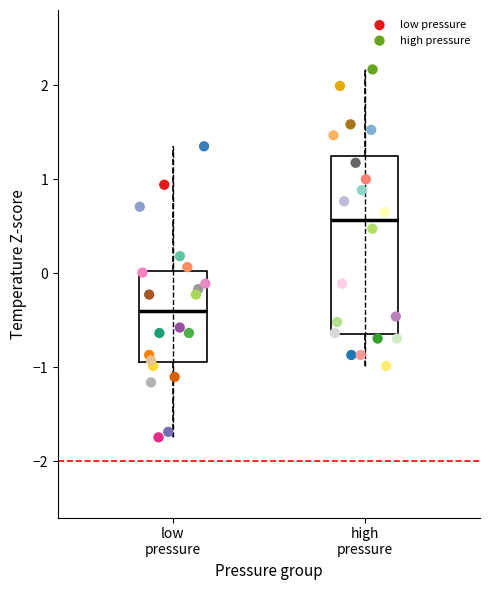

Which series has the widest spread of Y values?

high pressure